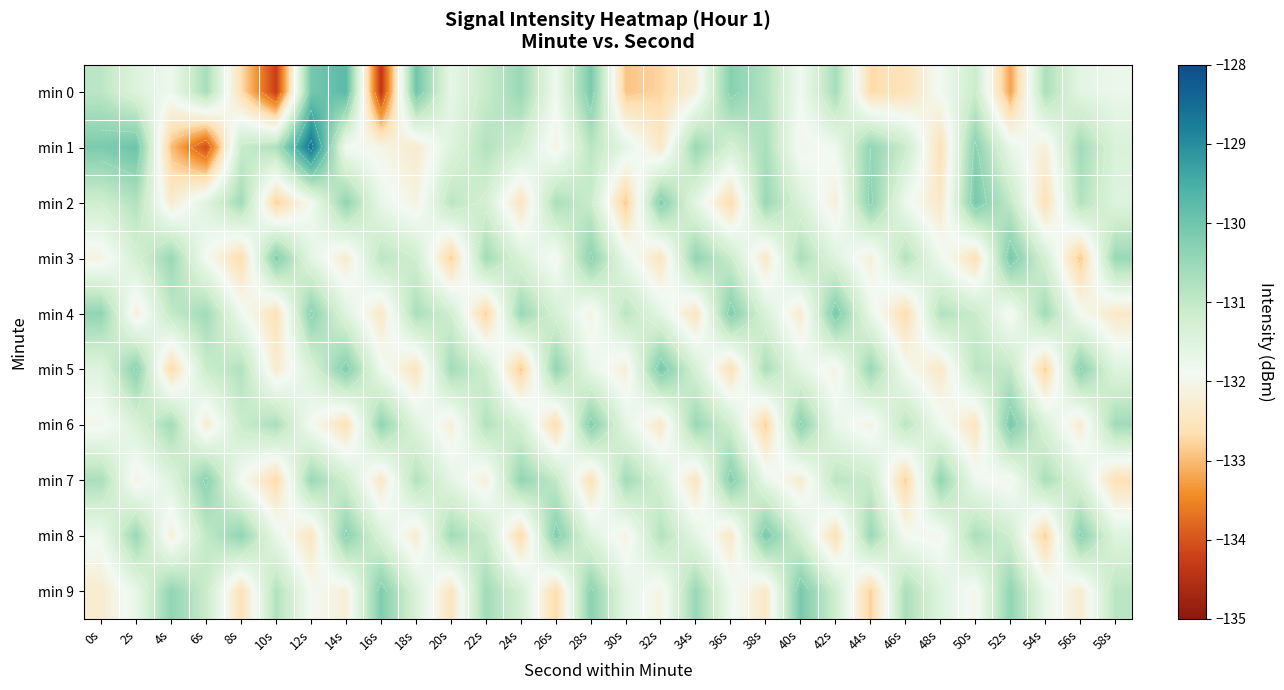

Read the min 8 value at 48s.

-132.0